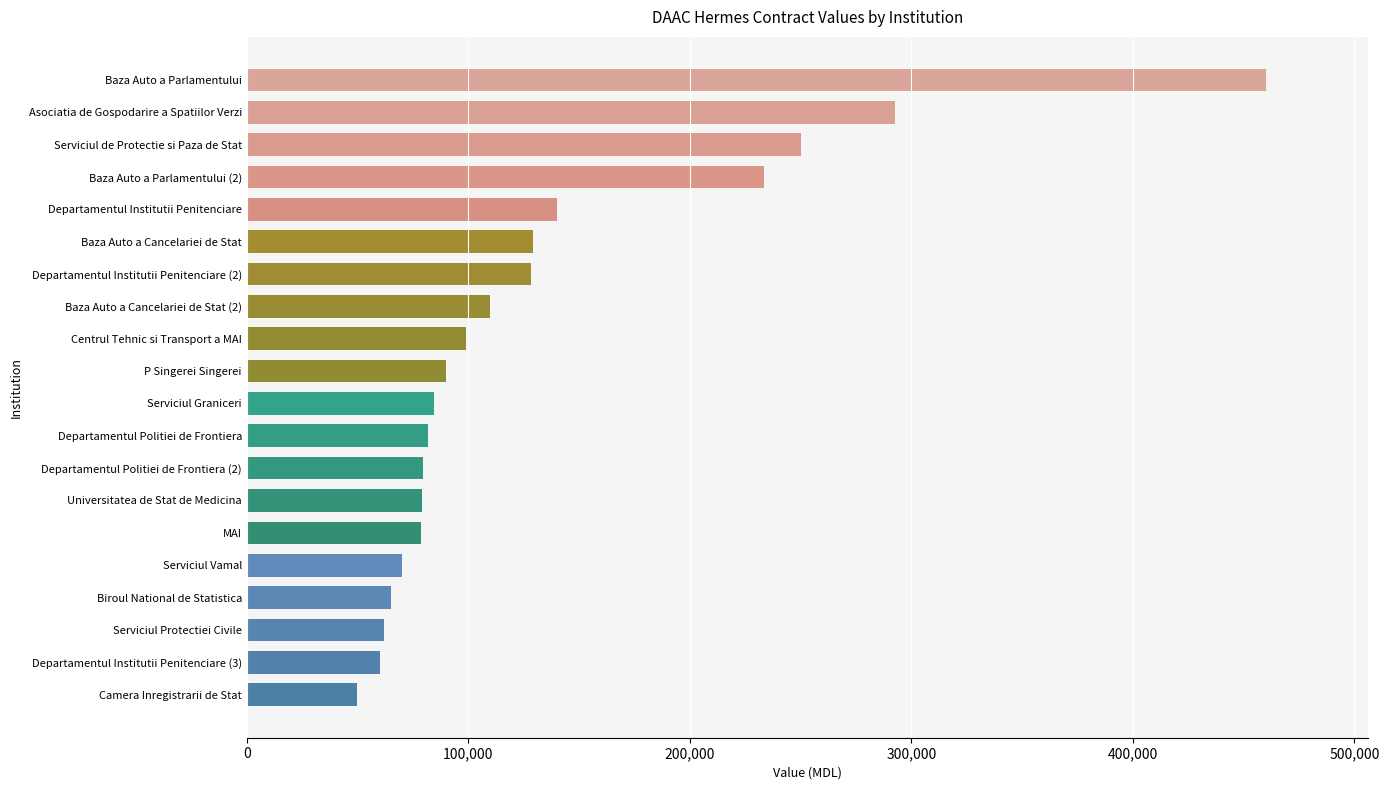

What is the ratio of the value at P Singerei Singerei to the value at Baza Auto a Parlamentului (2)?

0.4